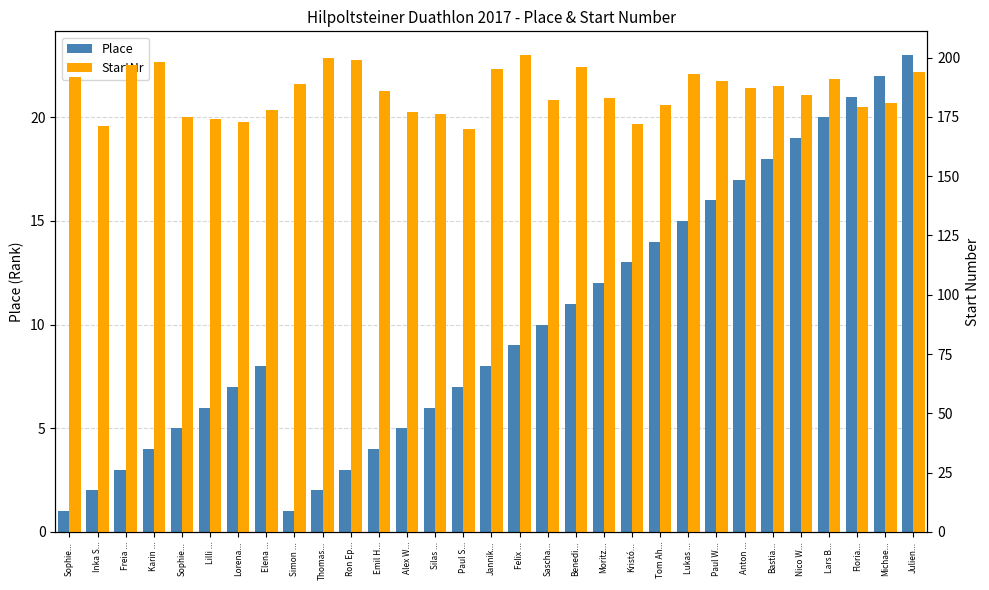

What is the total value across all series at Lars B...?

211